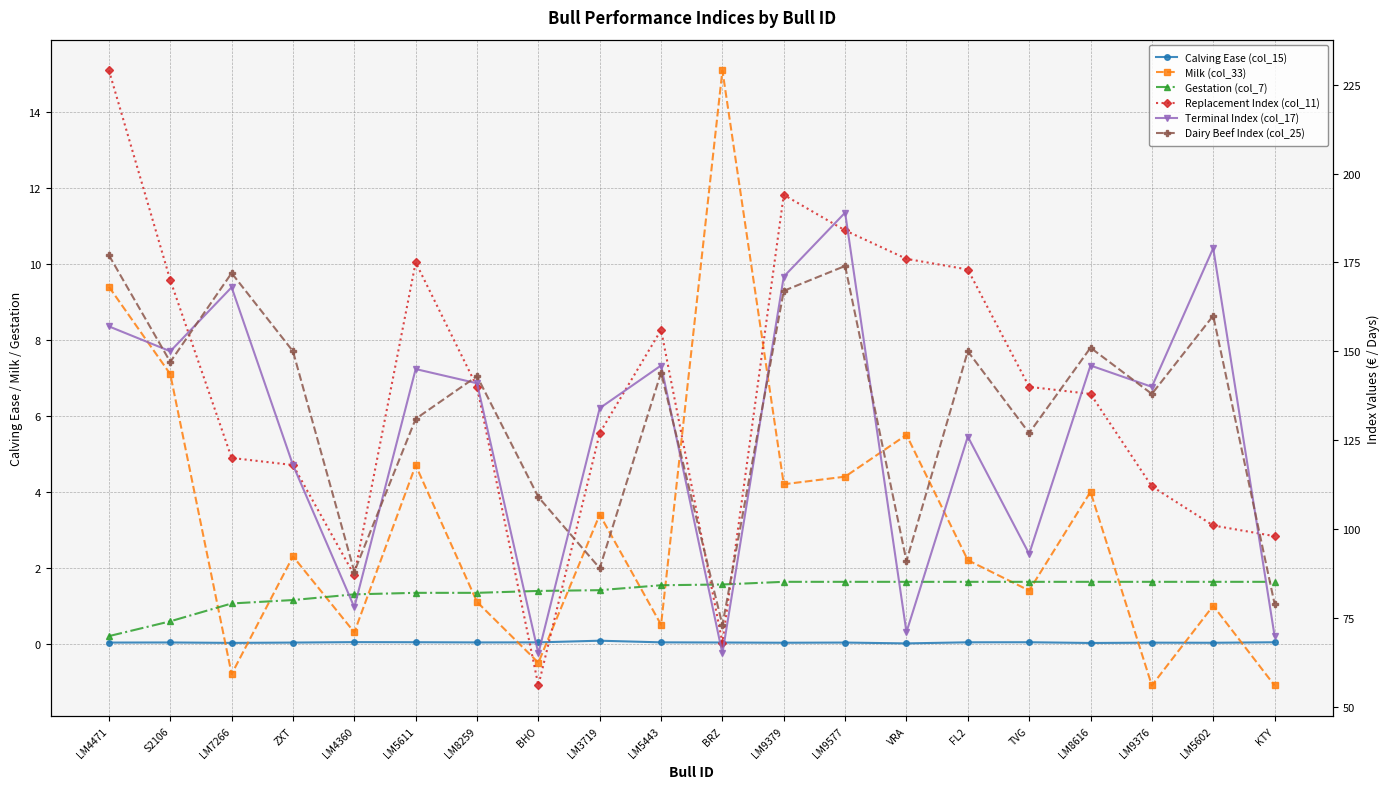

True or false: Dairy Beef Index (col_25) has more than 2 points higher than both neighbors.

True